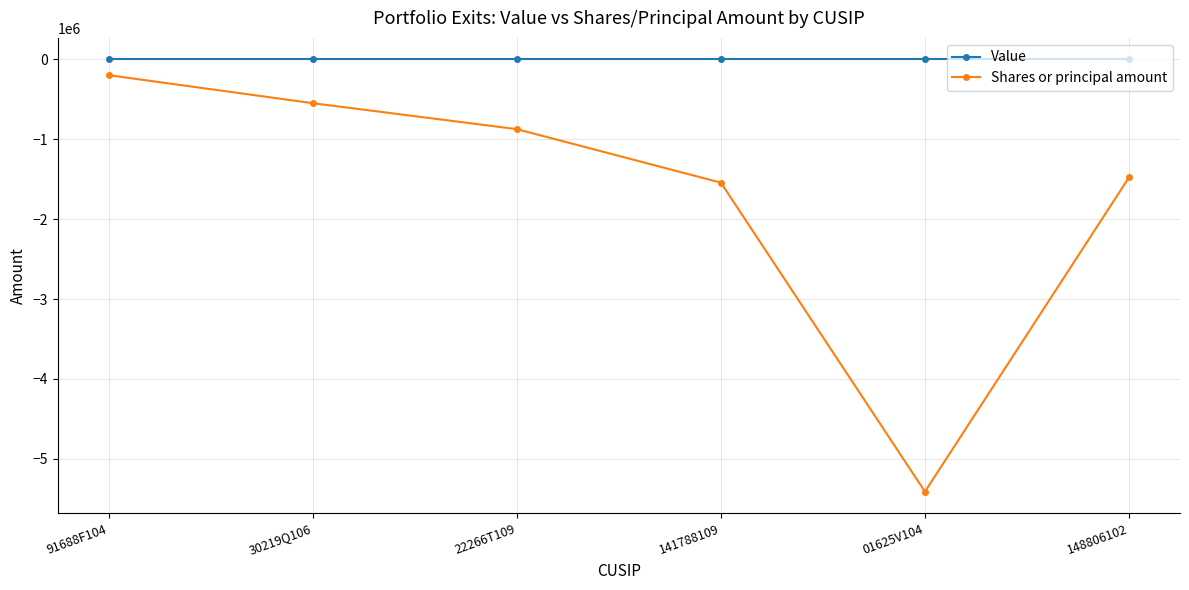

How many data points does each series have?

6